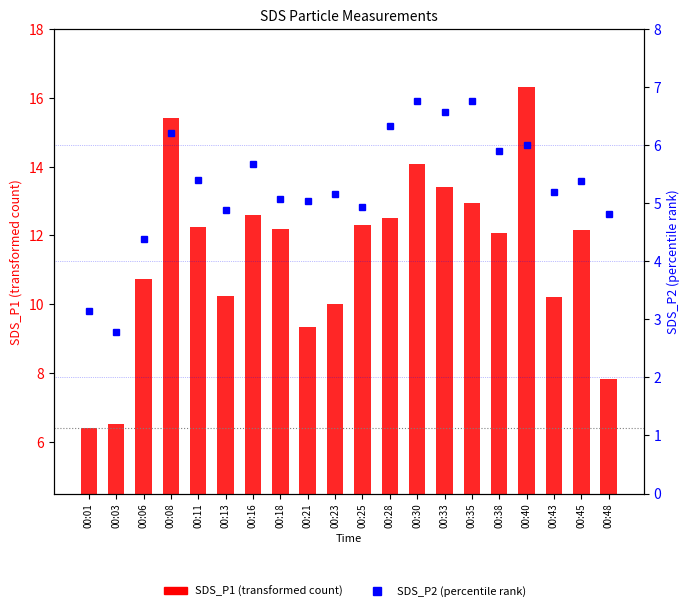

Which category has the highest value in the SDS_P2 series?

00:30